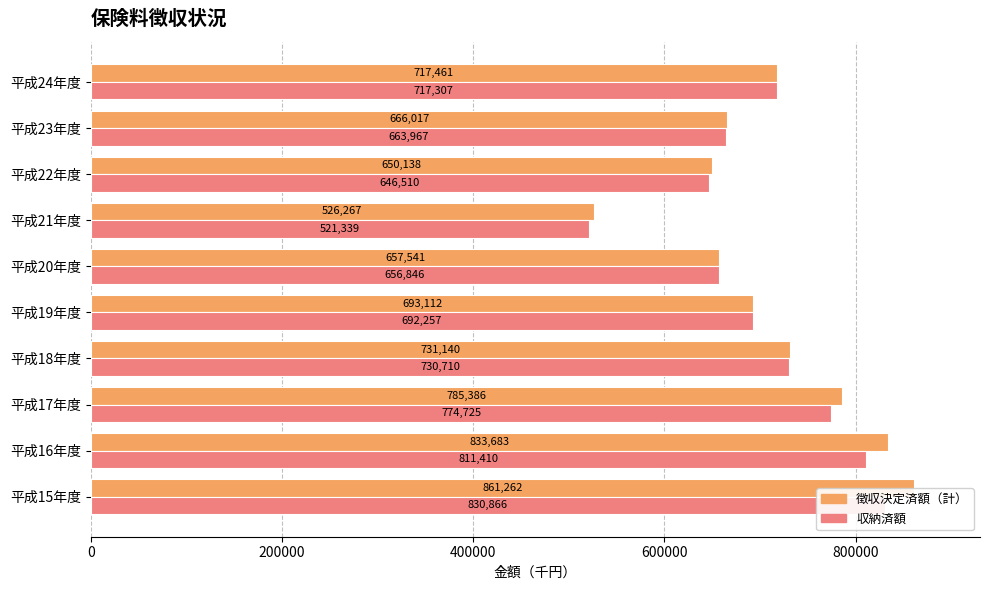

What is the approximate value of 徴収決定済額（計） at 平成23年度, to the nearest 10?

666020